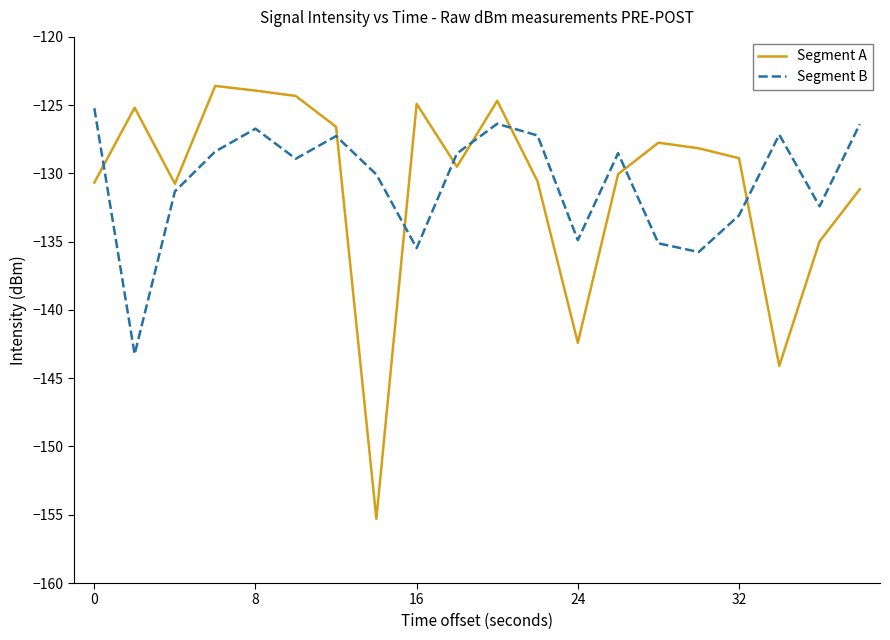

Which series has the largest range (max minus min)?

Segment A